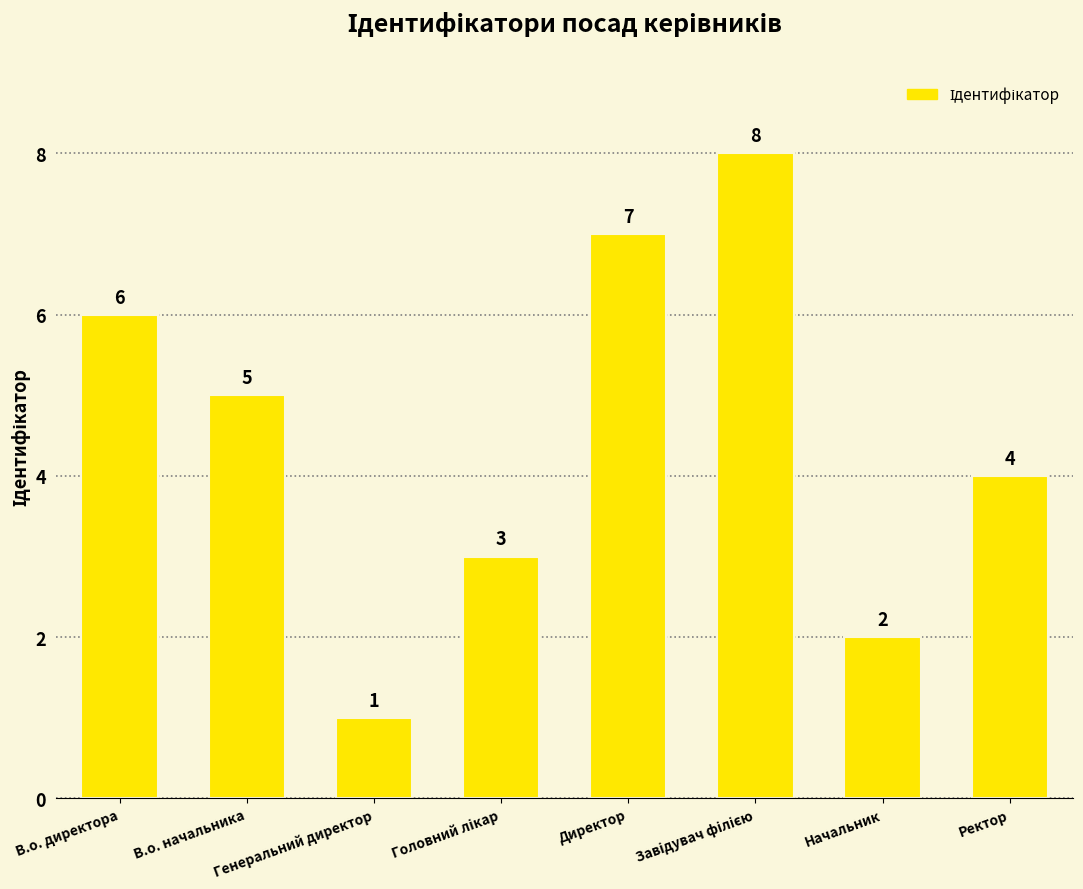

What is the greatest value displayed?

8